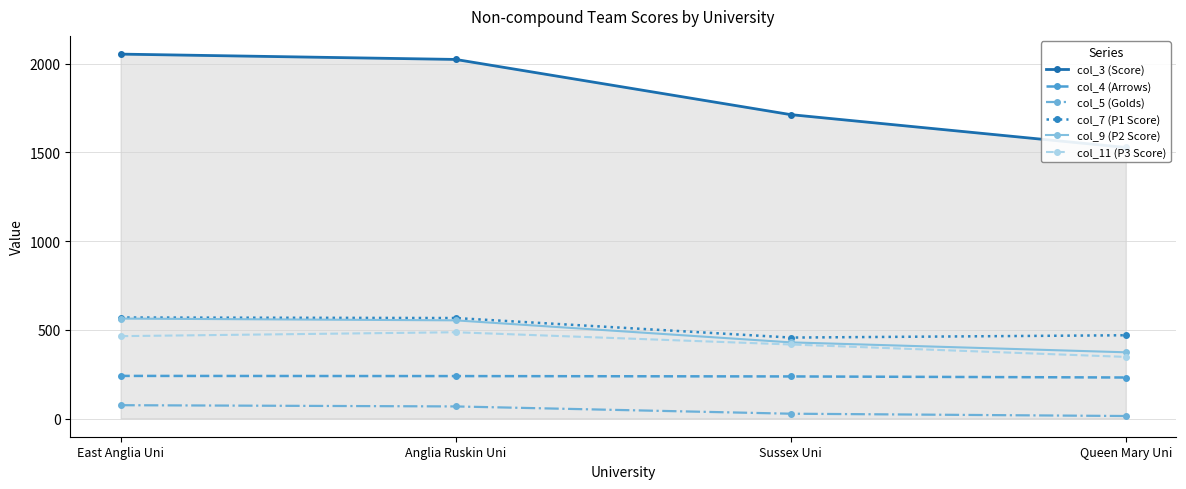

Which series changed the most between East Anglia Uni and Anglia Ruskin Uni?

col_3 (Score)